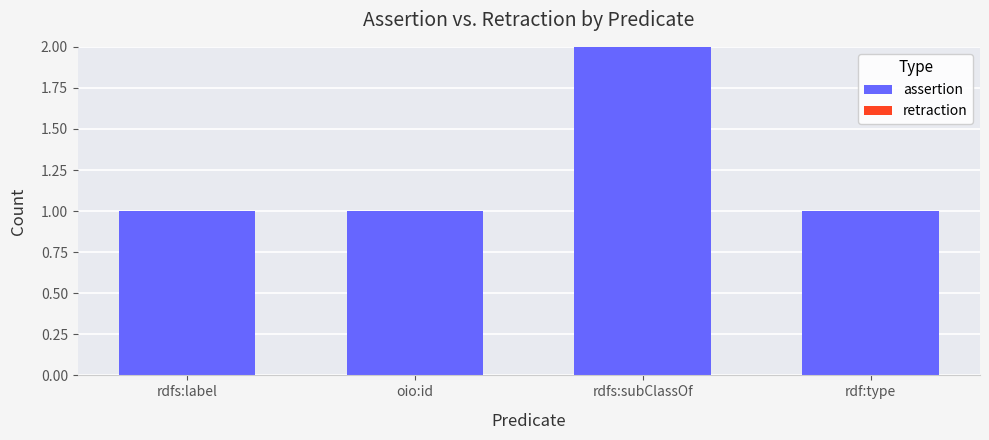

What is the ratio of the value at rdfs:label to the value at rdfs:subClassOf?

0.5